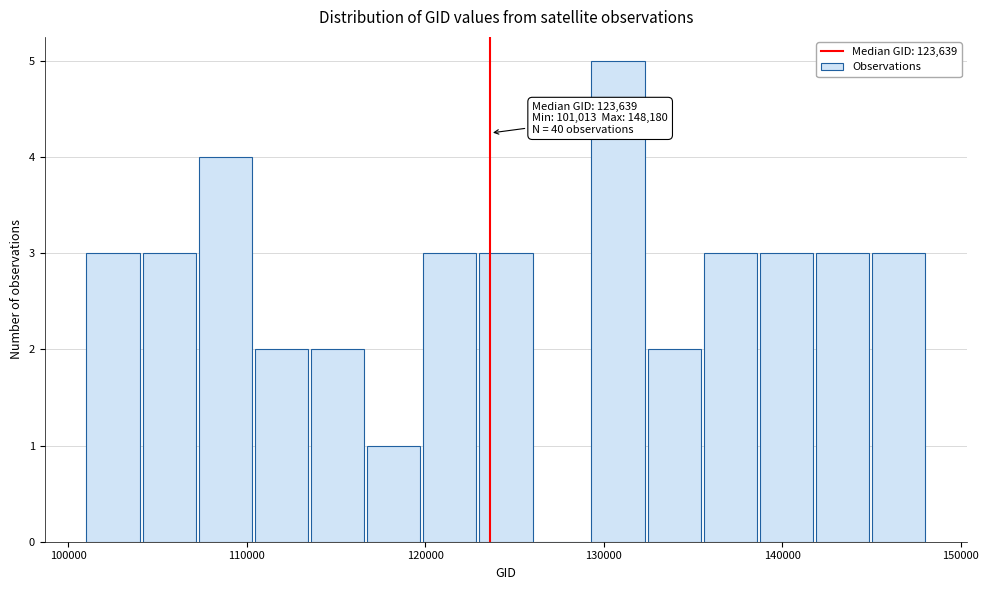

Around what value on the x-axis is the tallest bar? Give the approximate position of its centre, as read against the axis.

131000